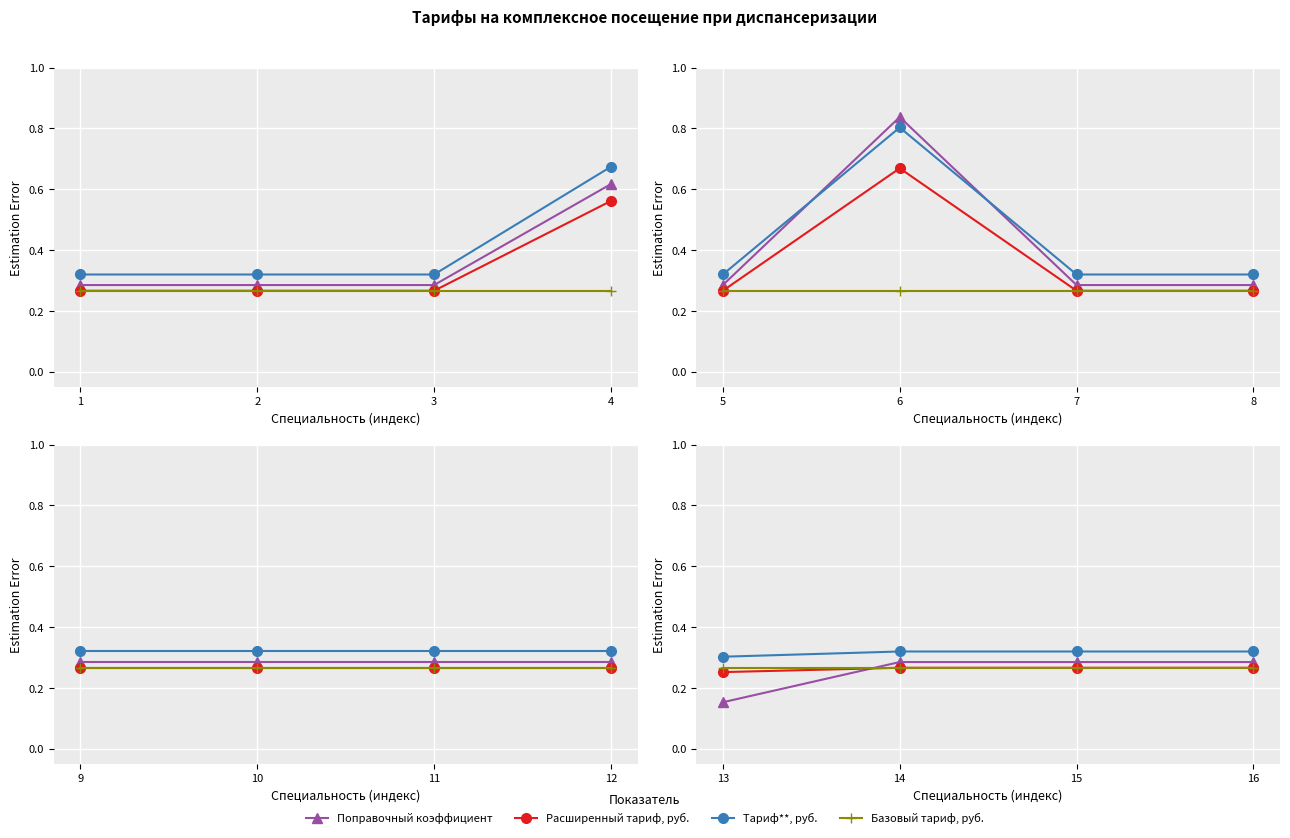

True or false: Поправочный коэффициент has a value of 0.3 at 15.

True